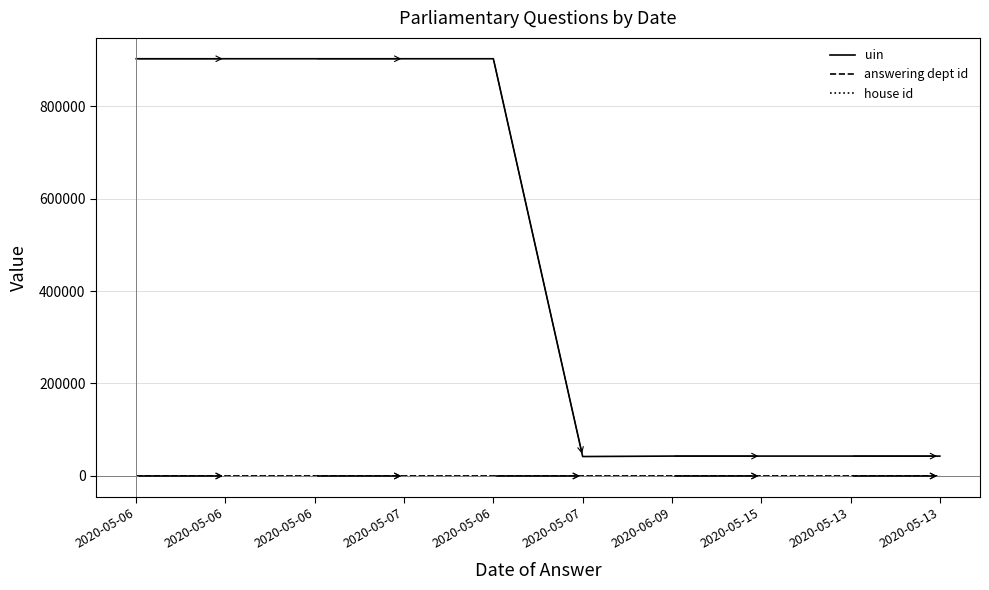

Reading left to right, what are all the values shown in this chart?

uin: 902305	902294	902299	902300	902304	42058	43019	43020	43021	42981
answering dept id: 31	31	31	31	31	27	17	17	17	14
house id: 1	1	1	1	1	1	1	1	1	1